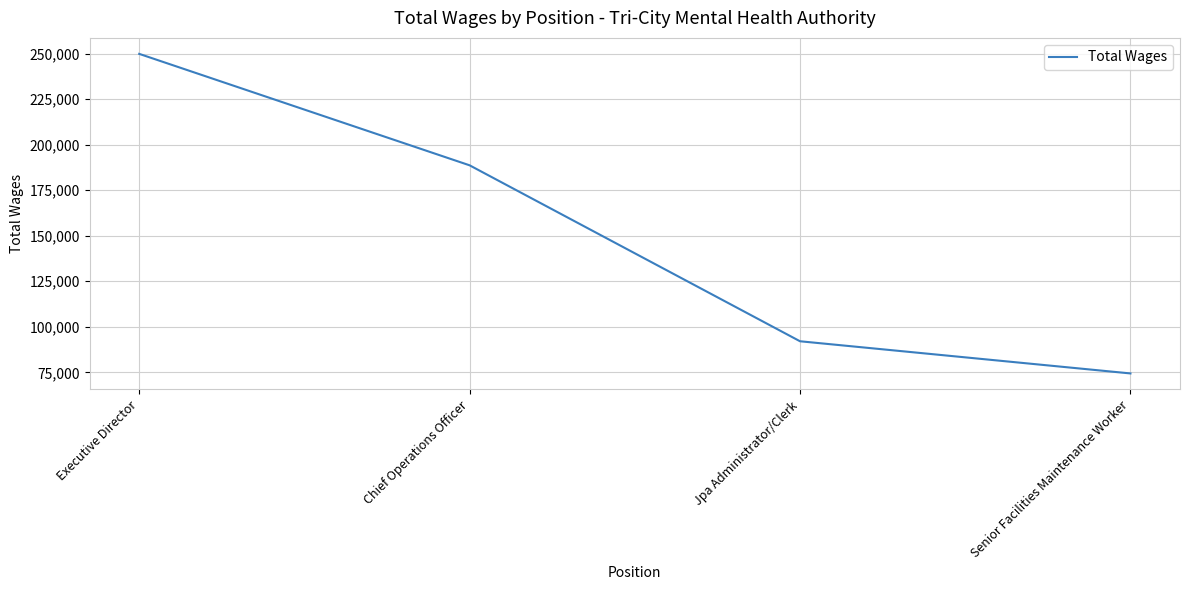

The chart shows a value of 333835 at Chief Operations Officer. True or false?

False